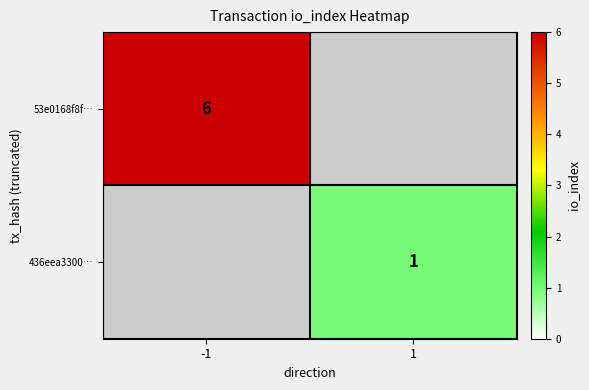

True or false: 436eea3300… has a value of 1 at 1.

True